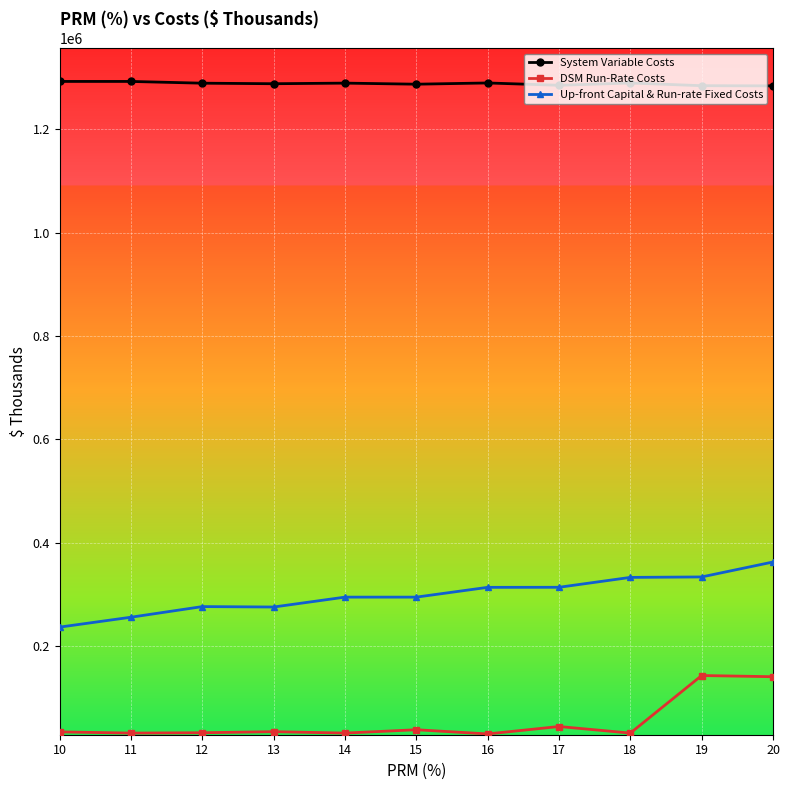

List the series in order of their peak value, highest first.

System Variable Costs, Up-front Capital & Run-rate Fixed Costs, DSM Run-Rate Costs